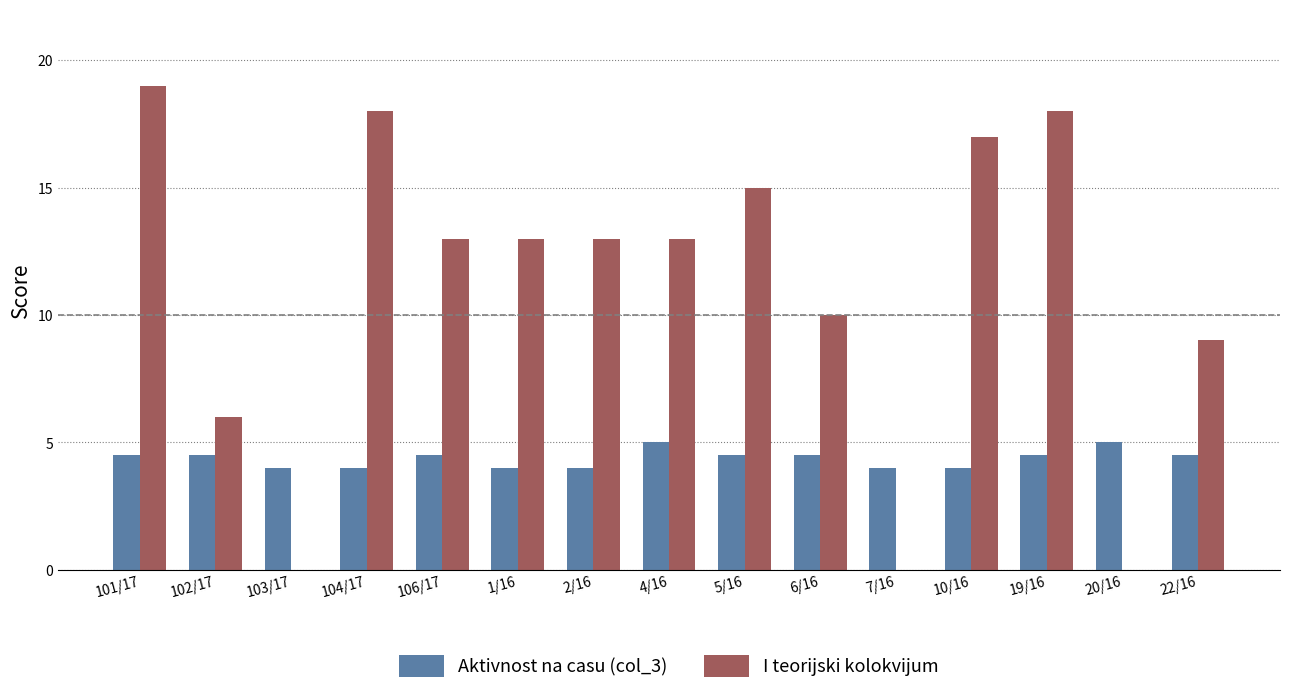

Between 4/16 and 20/16, which series saw the biggest shift?

I teorijski kolokvijum